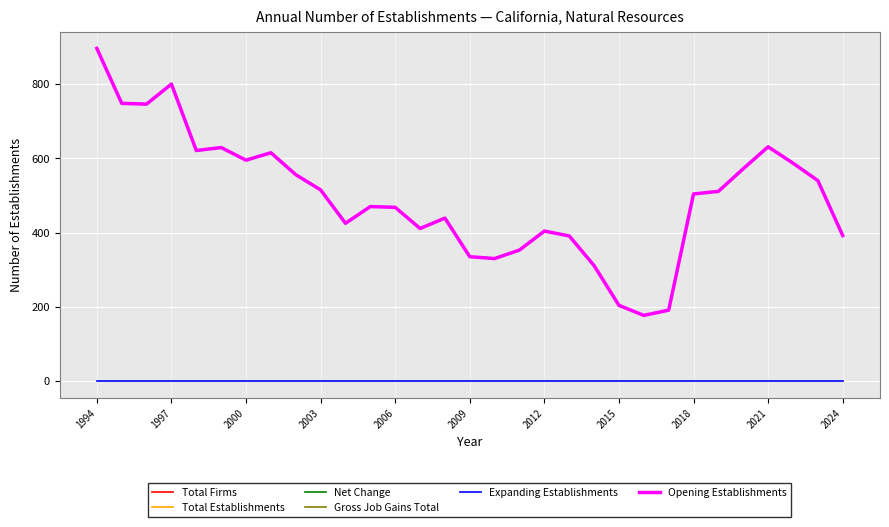

Which series has the widest spread of values?

Total Establishments